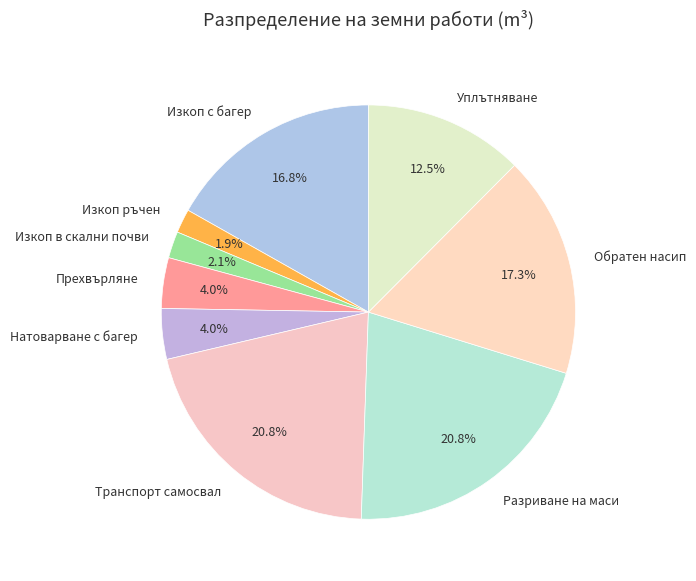

Combined, do Изкоп в скални почви and Изкоп ръчен account for over 50%?

No